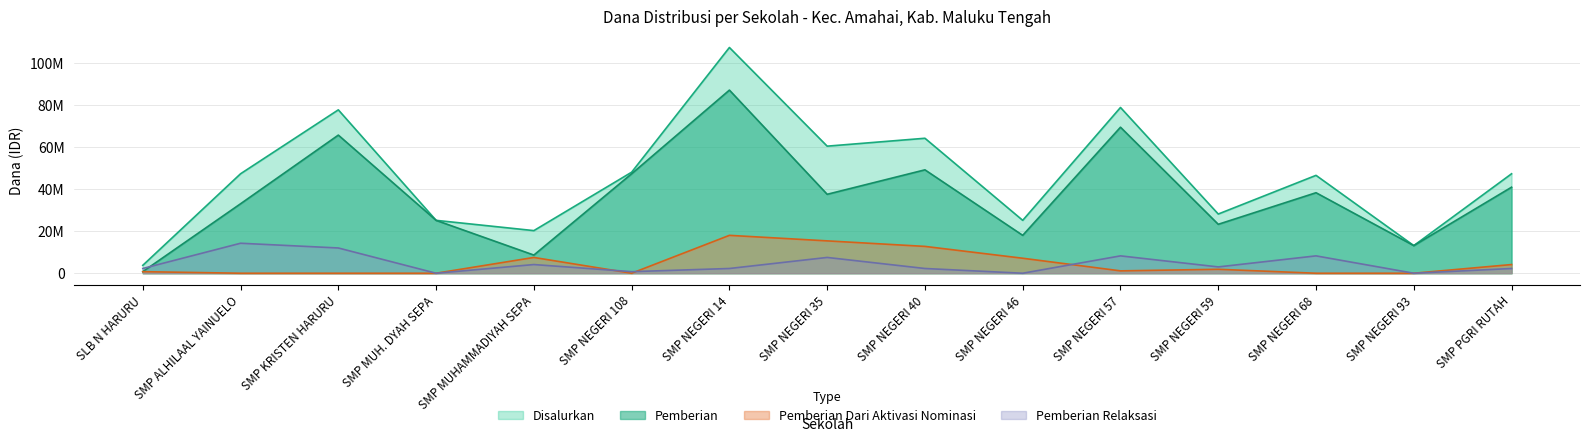

In Pemberian, how many points are lower than both neighbors (excluding endpoints)?

5